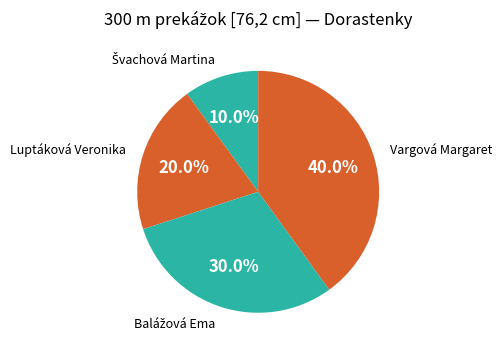

Is there a majority slice in this chart?

No